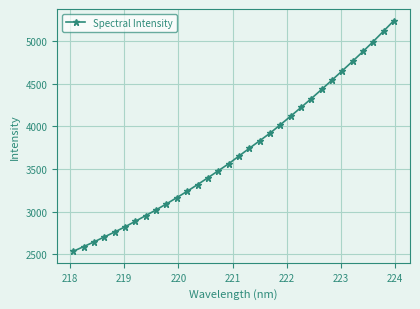

What is the value of the 17th point from the left?

3651.2